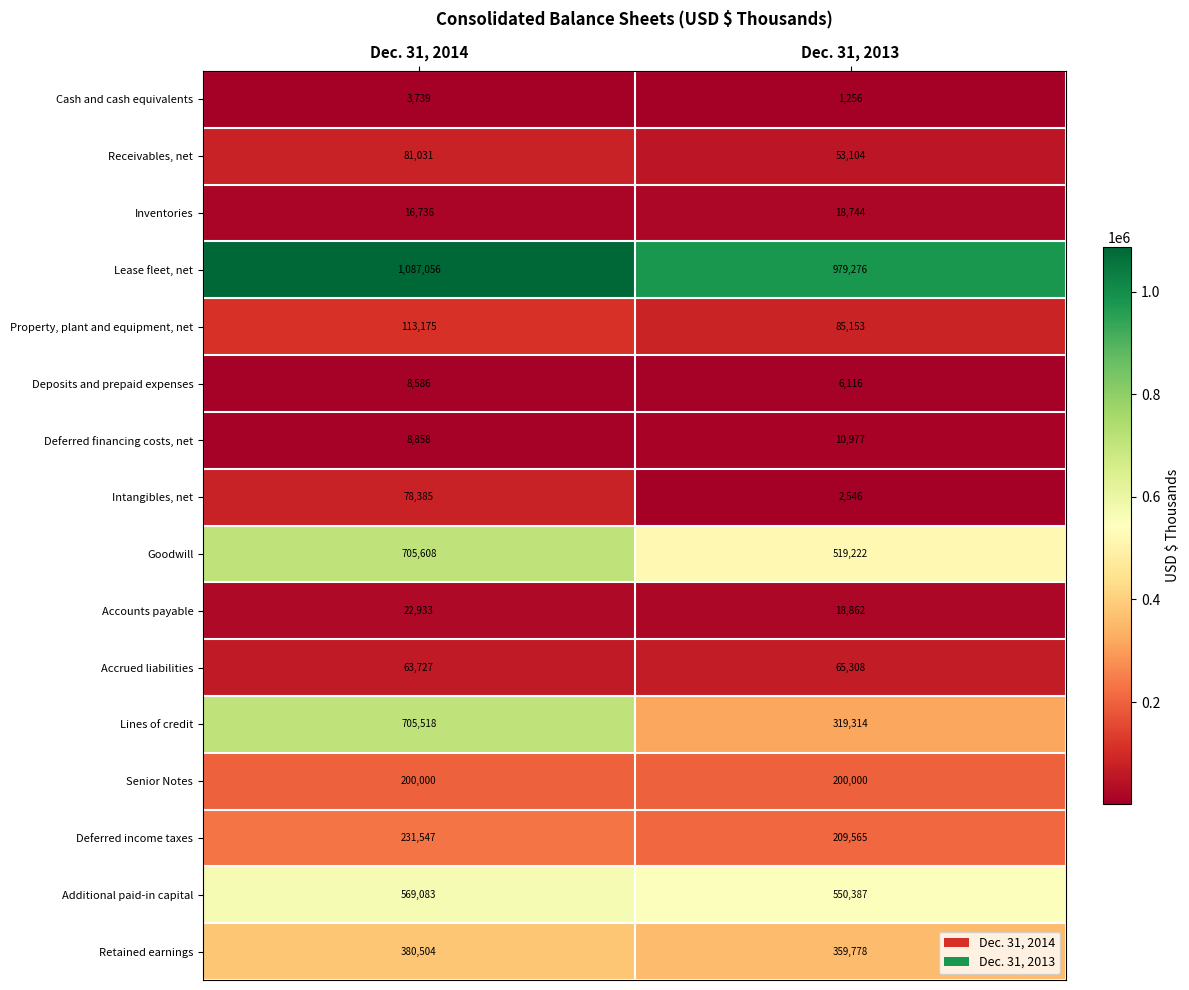

What is the approximate value of Additional paid-in capital at Dec. 31, 2013, to the nearest 10?

550390